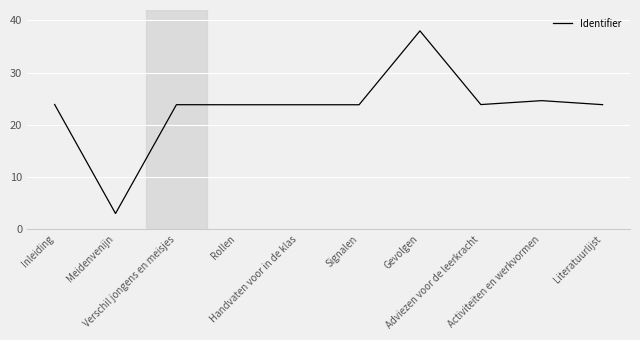

How many series are shown in this chart?

1